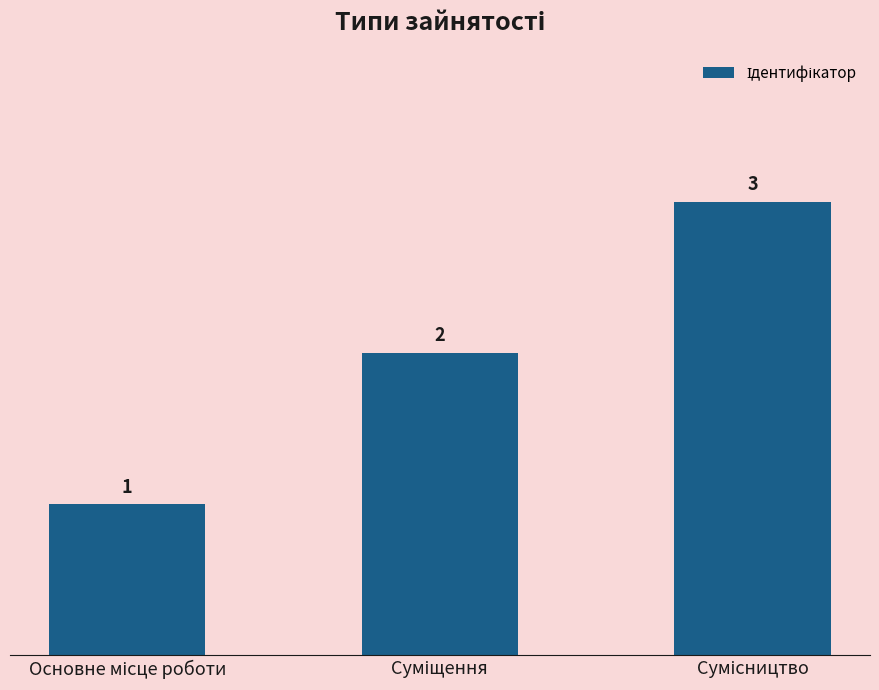

What is the maximum value shown in the chart?

3